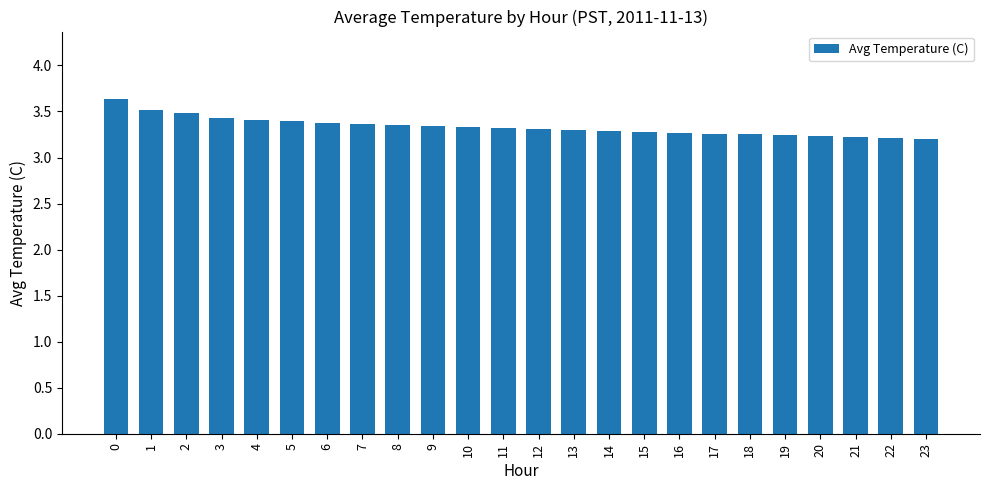

Is it true that the value at 9 is 3.3?

True